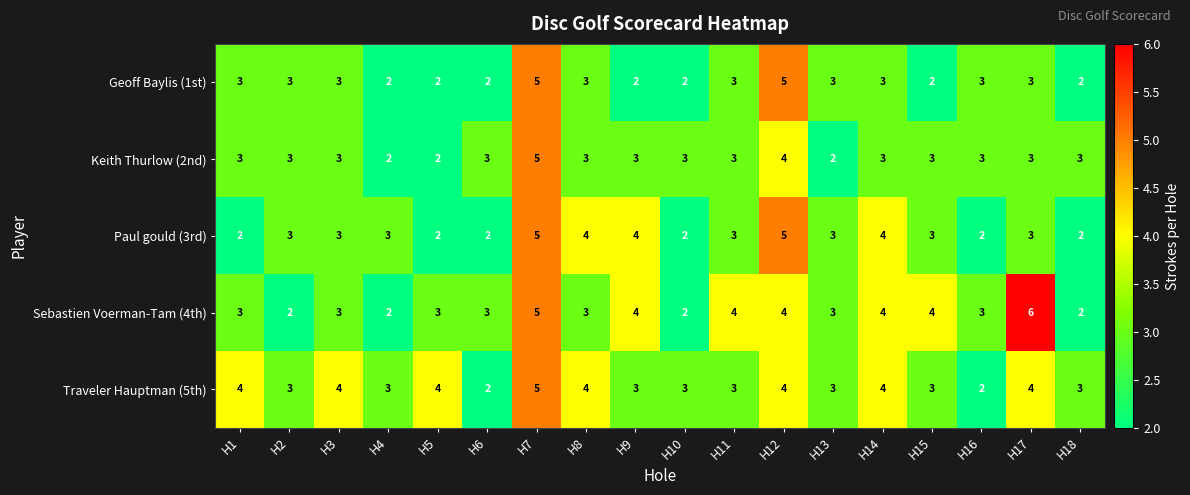

What is the sum of all Keith Thurlow (2nd) values?

54